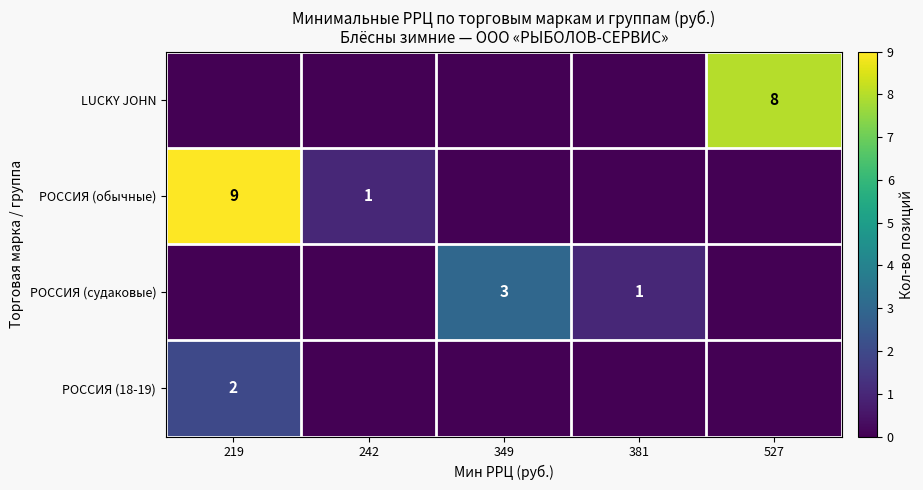

What is the spread (max minus min) of values at 527?

8